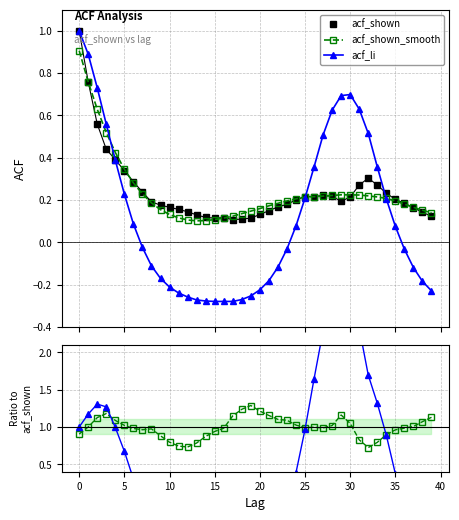

What is the label of the 19th point from the right?

21